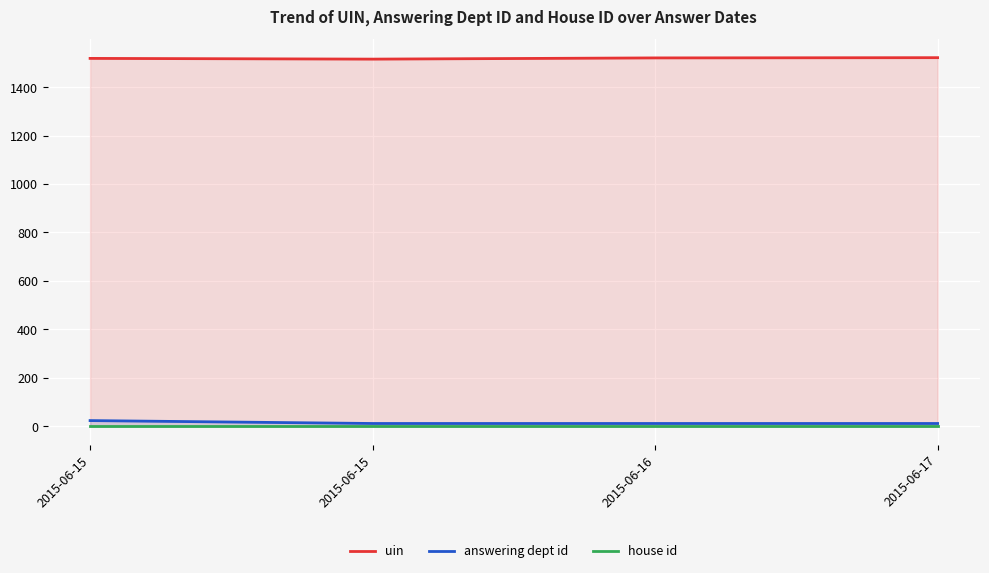

List the series in order of their peak value, lowest first.

house id, answering dept id, uin